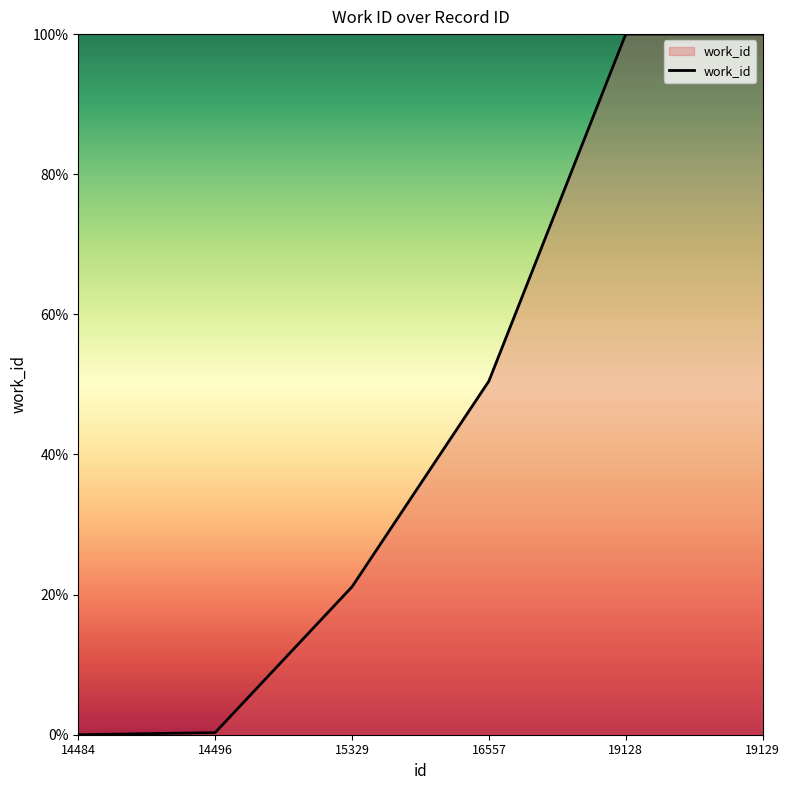

What is the maximum value shown in the chart?

100.0